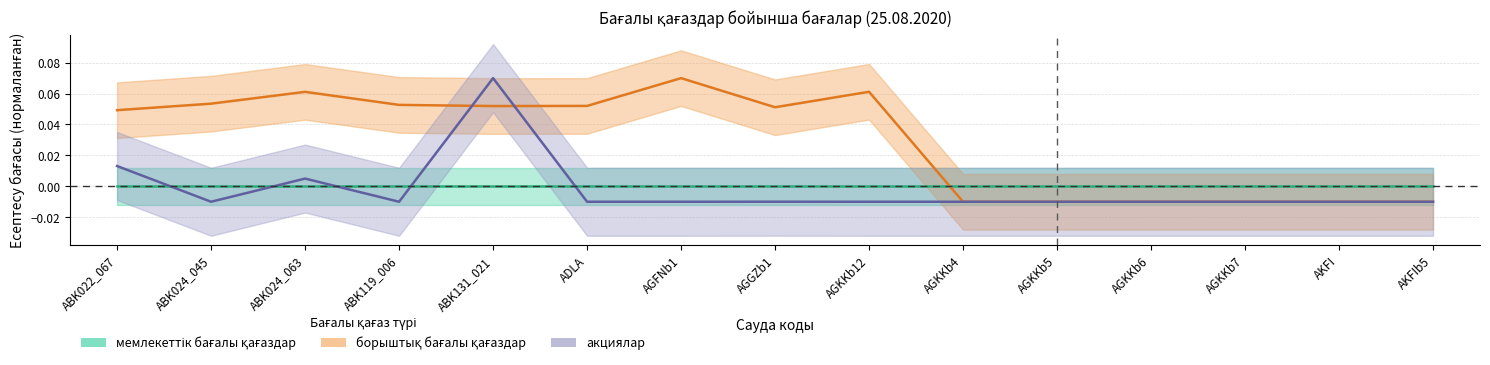

What is the spread (max minus min) of values at AGGZb1?

0.1